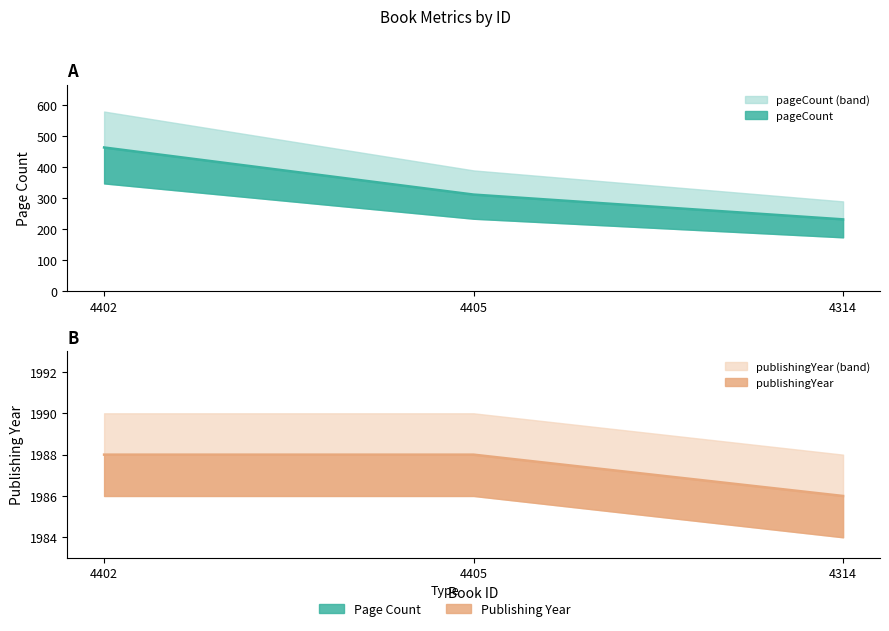

Reading left to right, list all the values displayed in this chart.

pageCount: 4402=464	4405=312	4314=232
publishingYear: 4402=1988	4405=1988	4314=1986